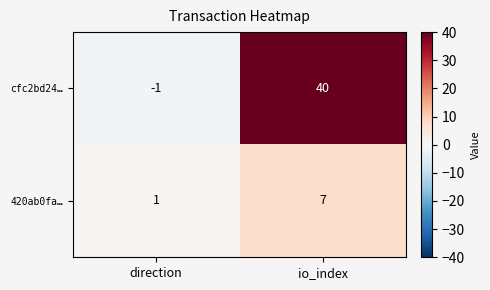

At which label does cfc2bd24… reach its peak?

io_index